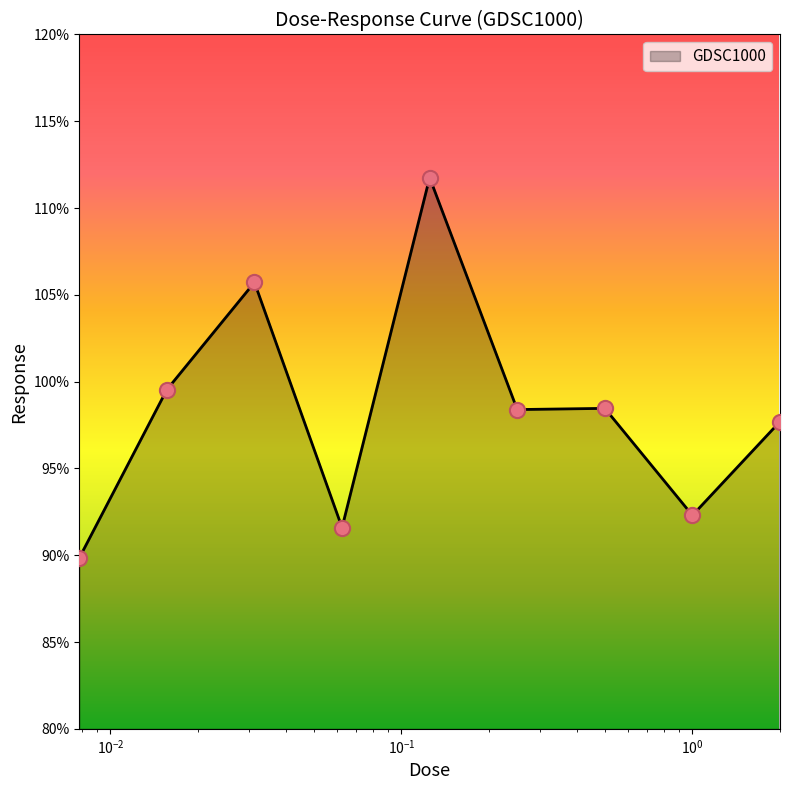

What is the maximum value shown in the chart?

111.8